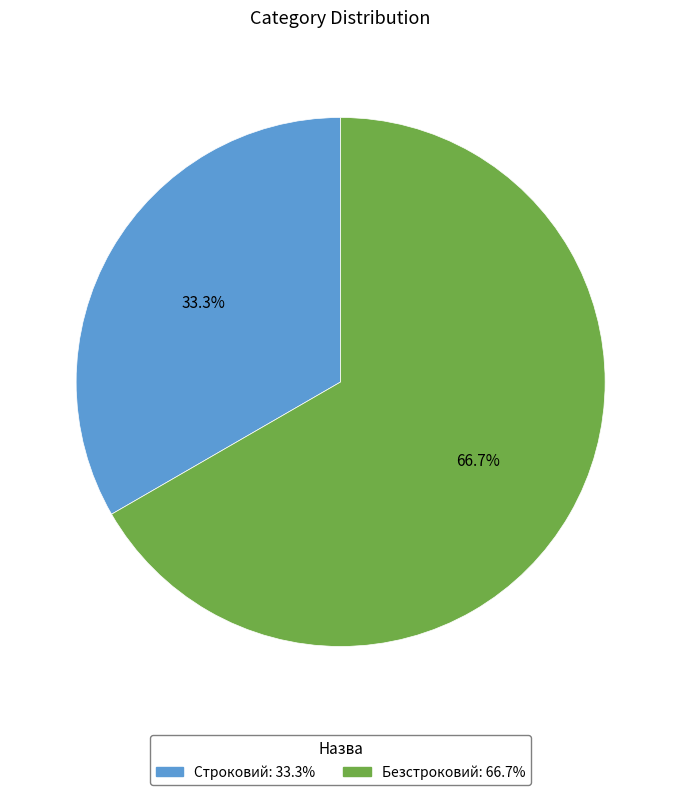

Combined, what portion of the pie is Безстроковий and Строковий?

100.0%